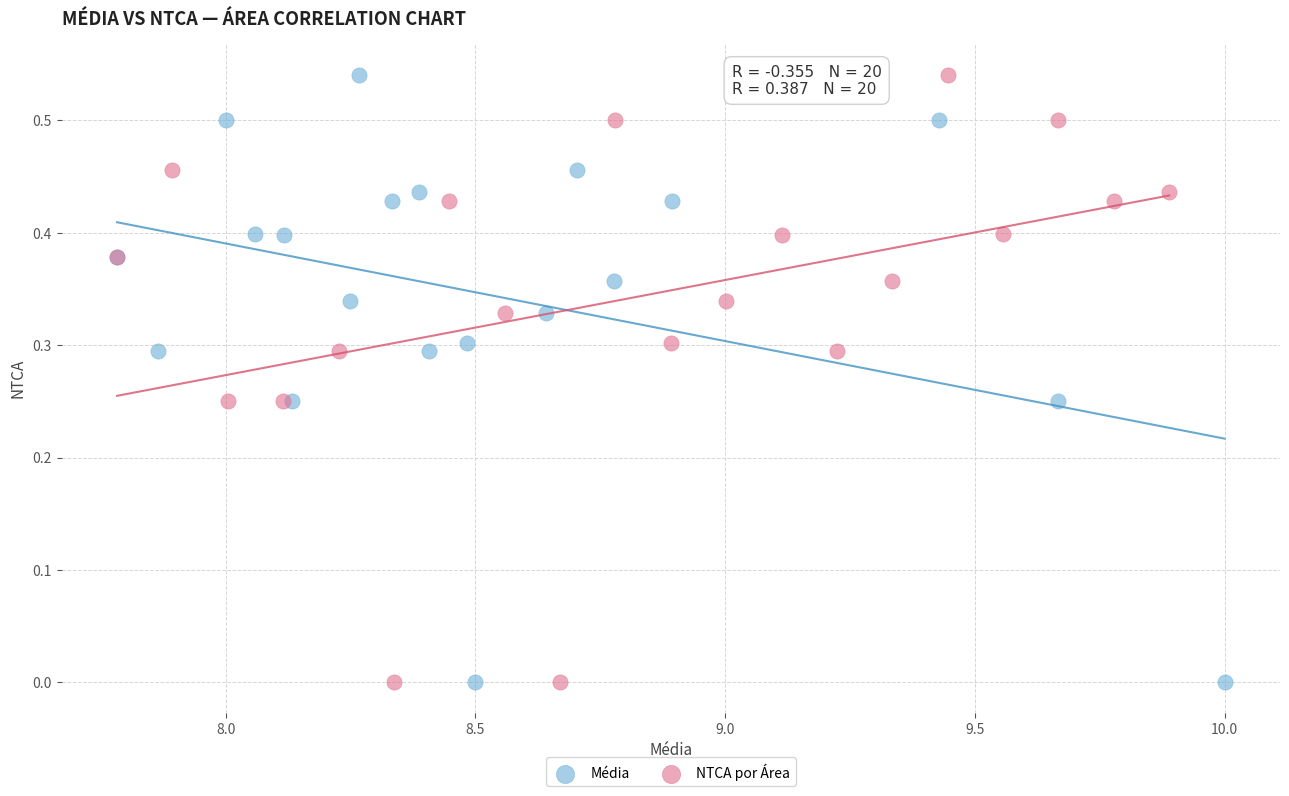

What are all the series names shown in the legend?

Média, NTCA por Área